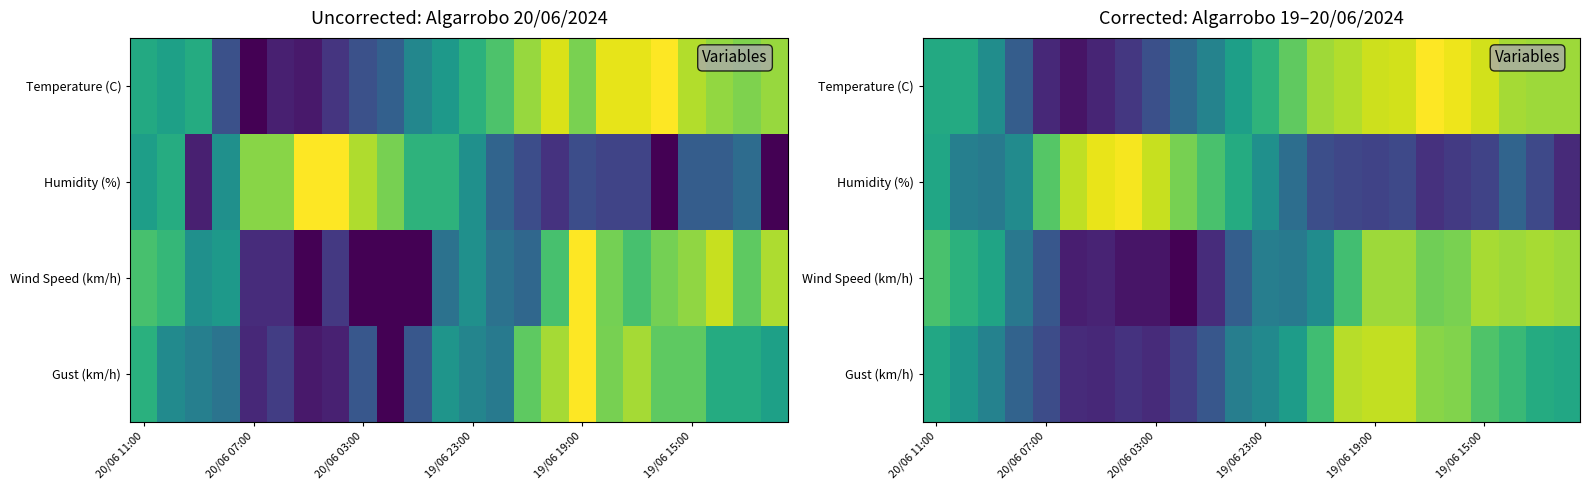

What is the spread (max minus min) of values at 14?

0.6